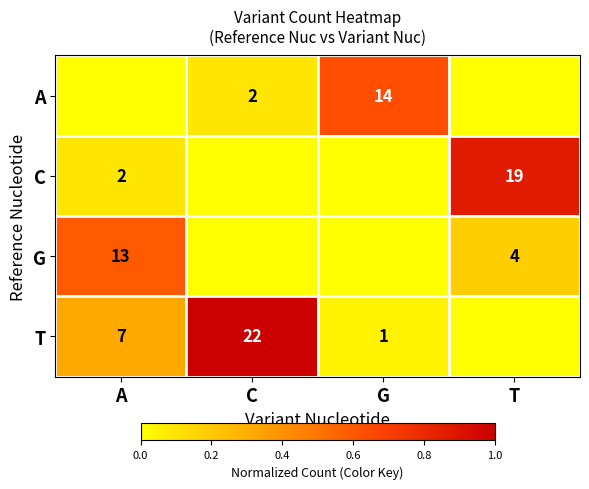

Is the value of A at G greater than the value of G at A?

Yes